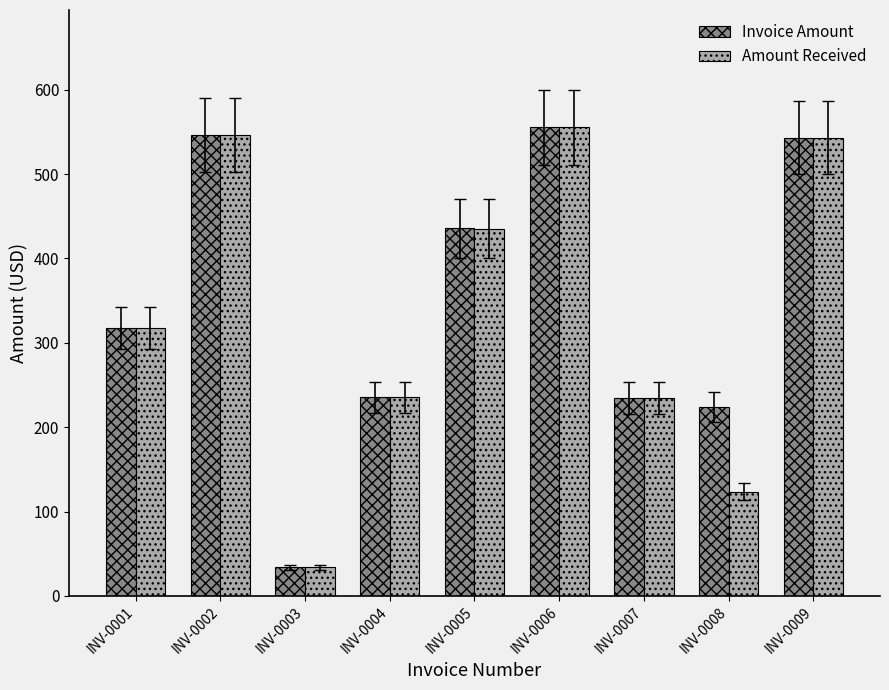

What is the average value of the Amount Received series?

336.2